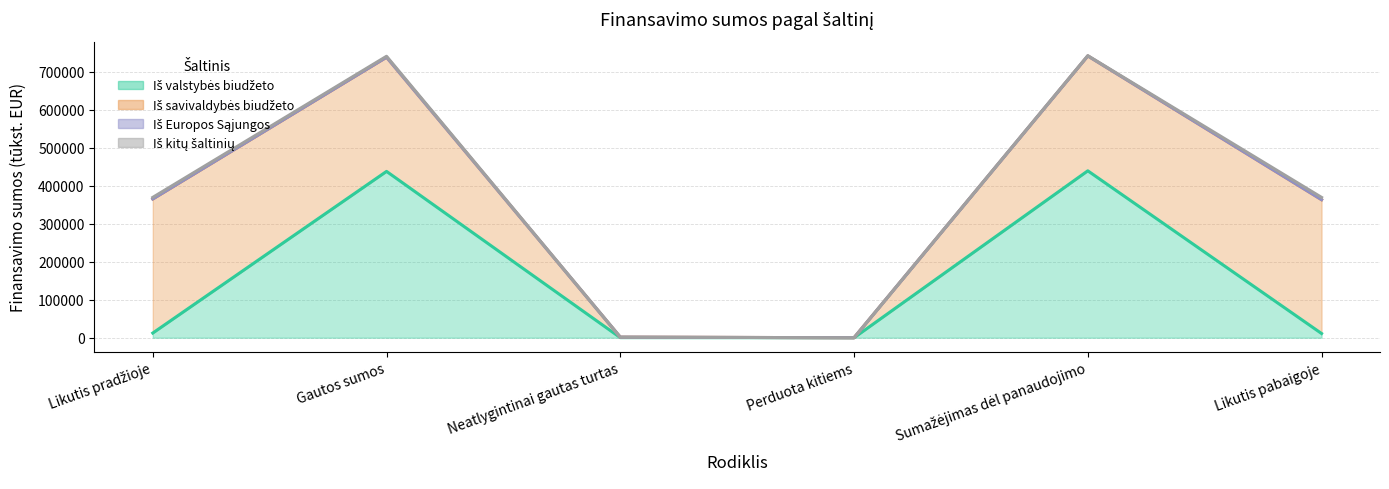

Is it true that Iš valstybės biudžeto equals 12341.8 at Likutis pradžioje?

True